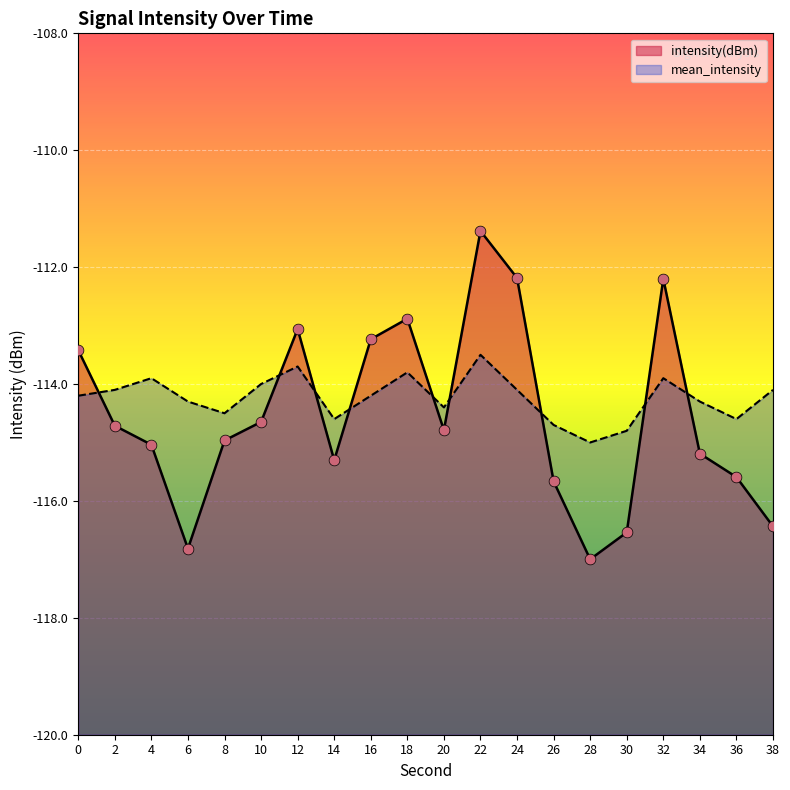

At which category is the sum across all series the highest?

22